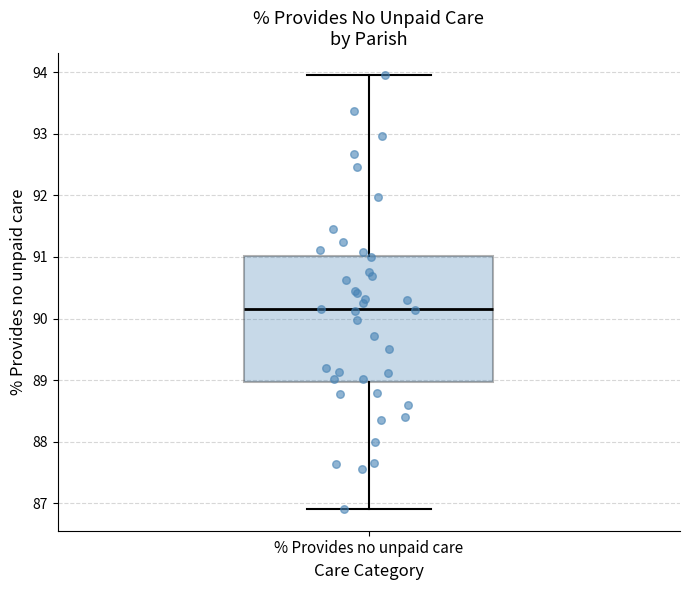

Transcribe this box plot: give where the median line is, the range the box spans, and where the two whiskers end, as read against the y-axis. The values are not printed on the chart, so give them approximately, as read against the axis.

median 90.1, box 89.0 to 91.0, whiskers 86.9 to 94.0